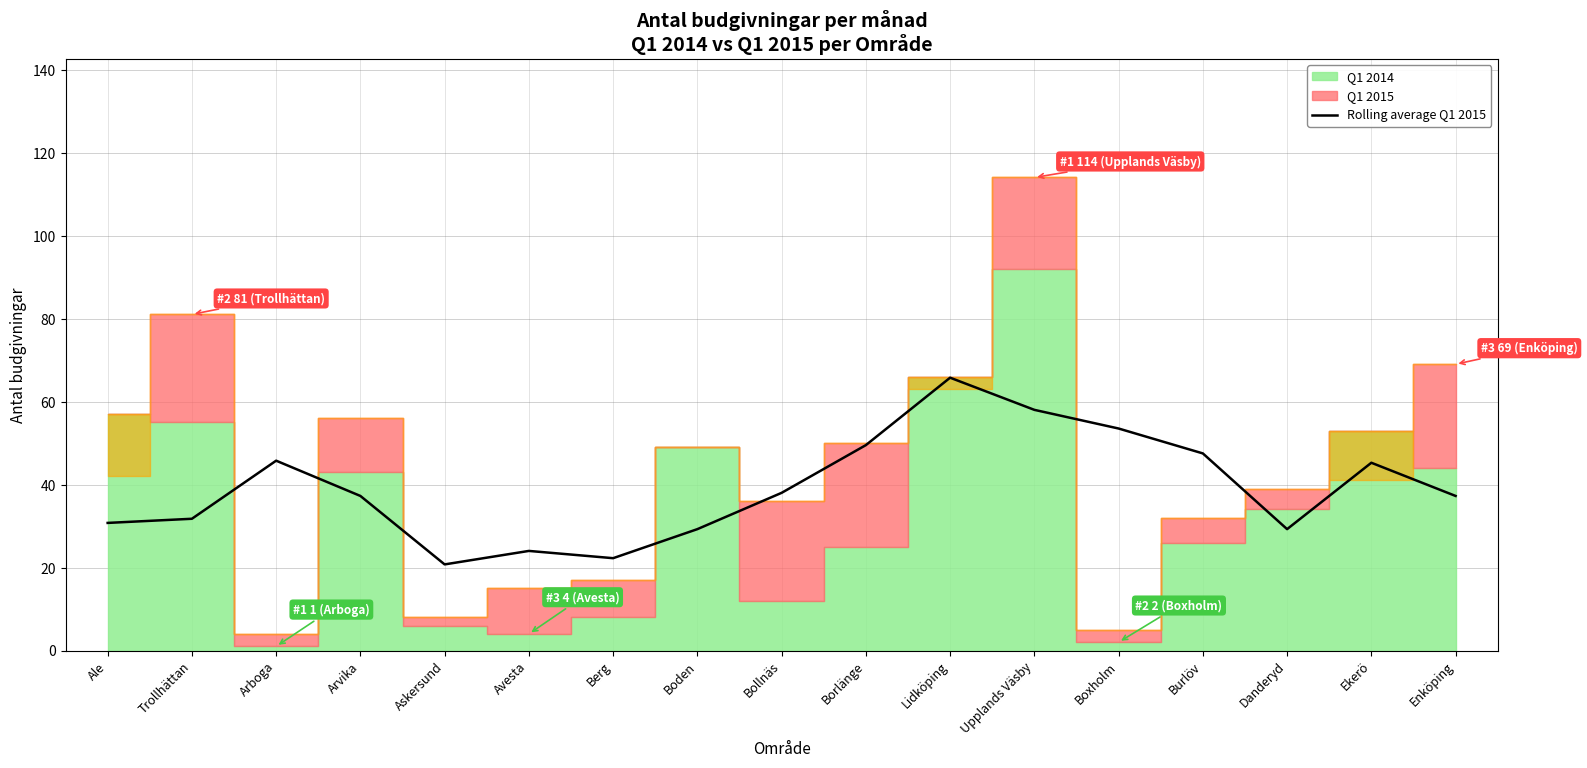

At which category does the data reach its first local peak?

Arboga